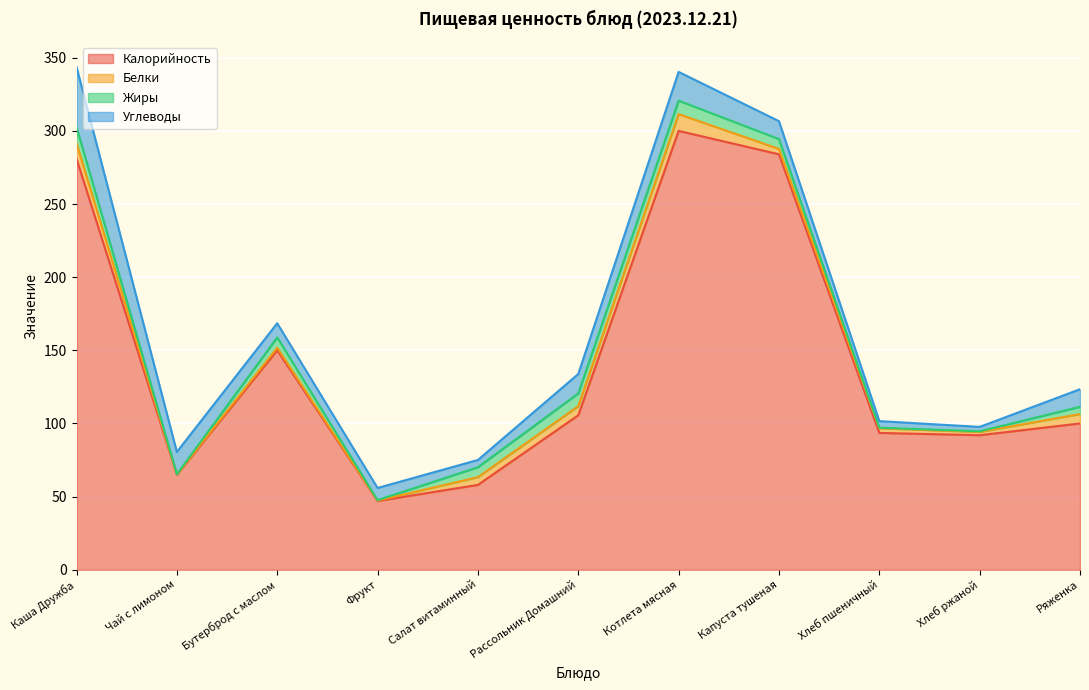

Rank the categories by Углеводы value from highest to lowest.

Каша Дружба, Котлета мясная, Чай с лимоном, Рассольник Домашний, Капуста тушеная, Ряженка, Бутерброд с маслом, Фрукт, Салат витаминный, Хлеб пшеничный, Хлеб ржаной